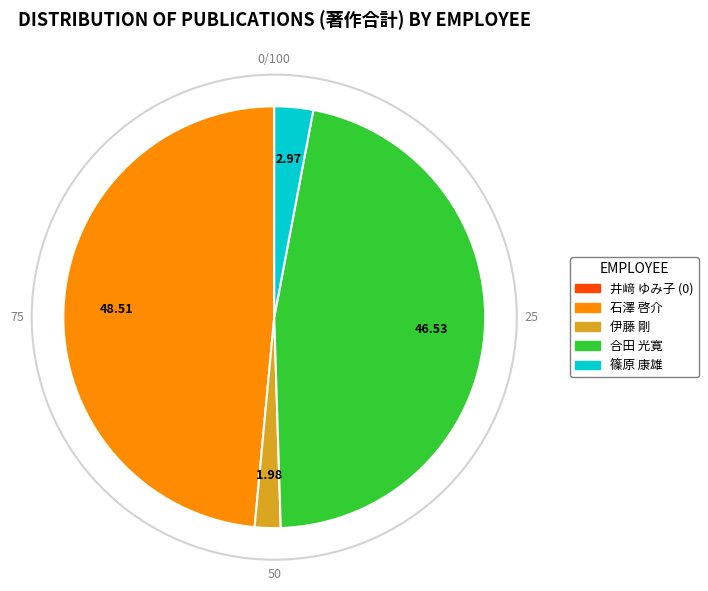

Does any single category account for the majority?

No